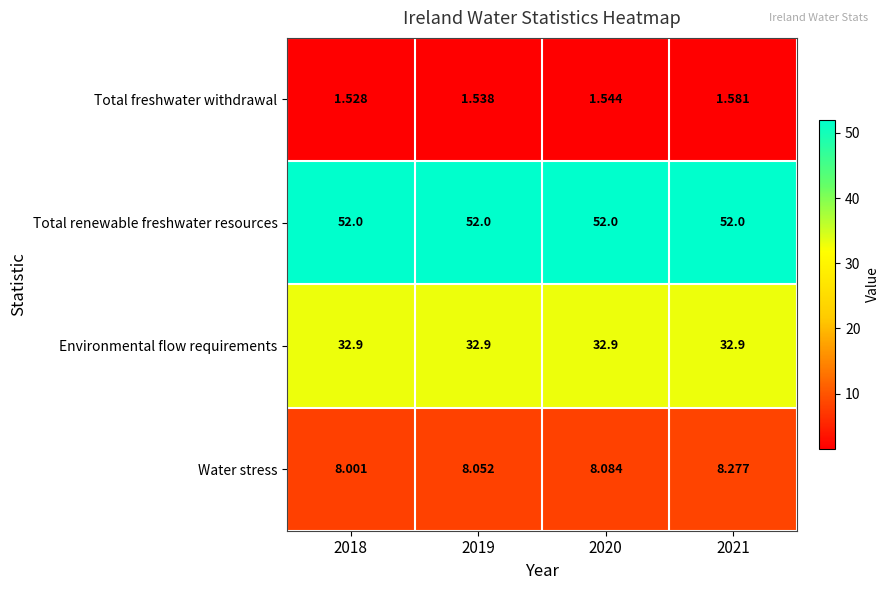

Rank the series by their maximum value, from lowest to highest.

Total freshwater withdrawal, Water stress, Environmental flow requirements, Total renewable freshwater resources